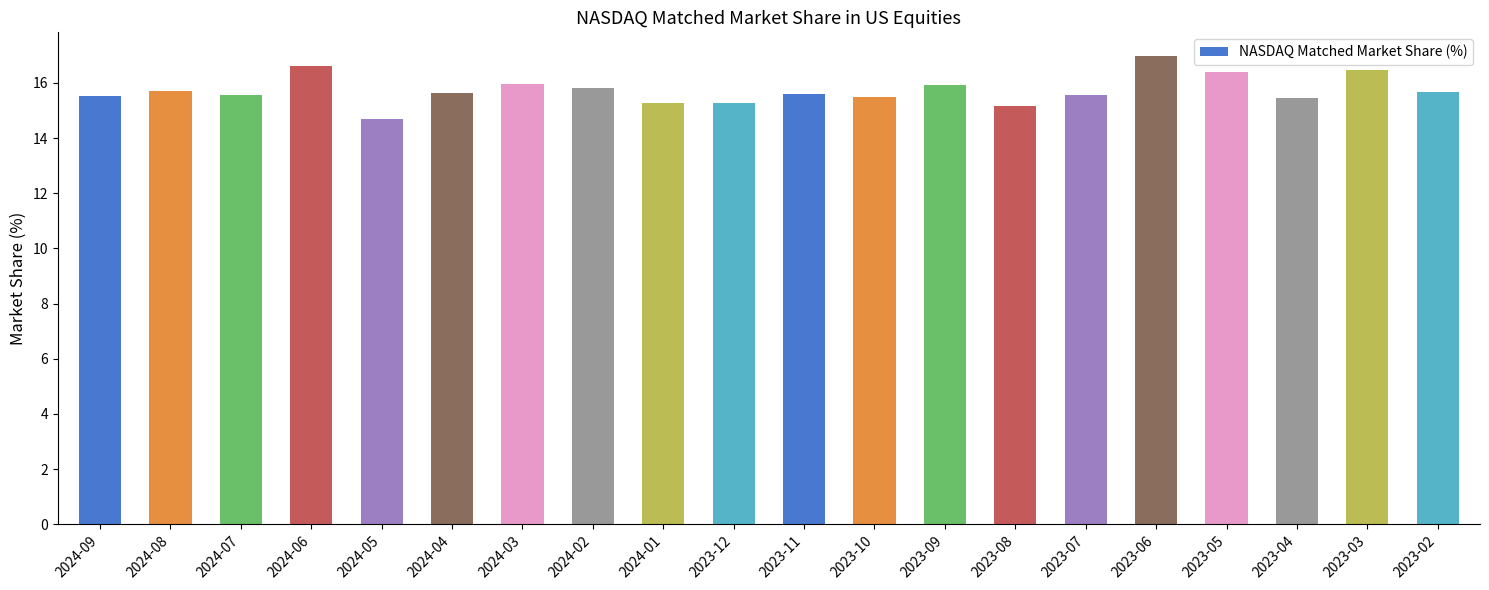

What is the average value?

15.7